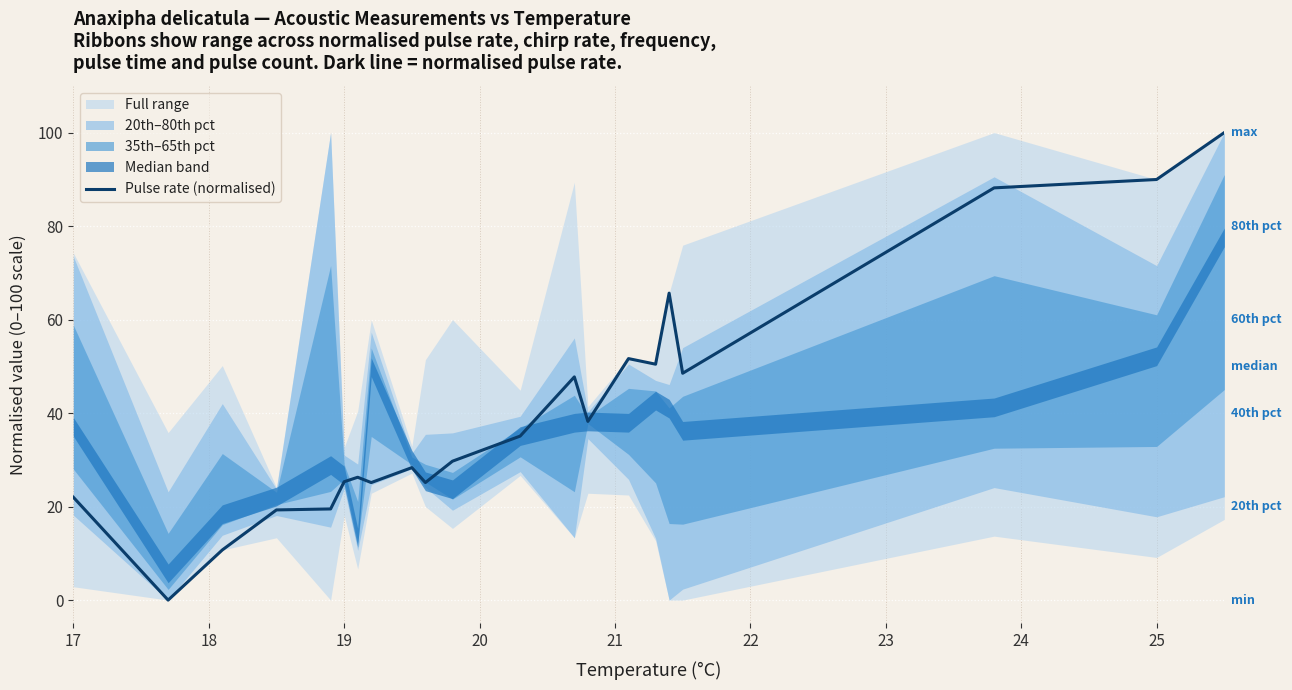

The Pulse rate (normalised) series shows 22.0 at 17. True or false?

True